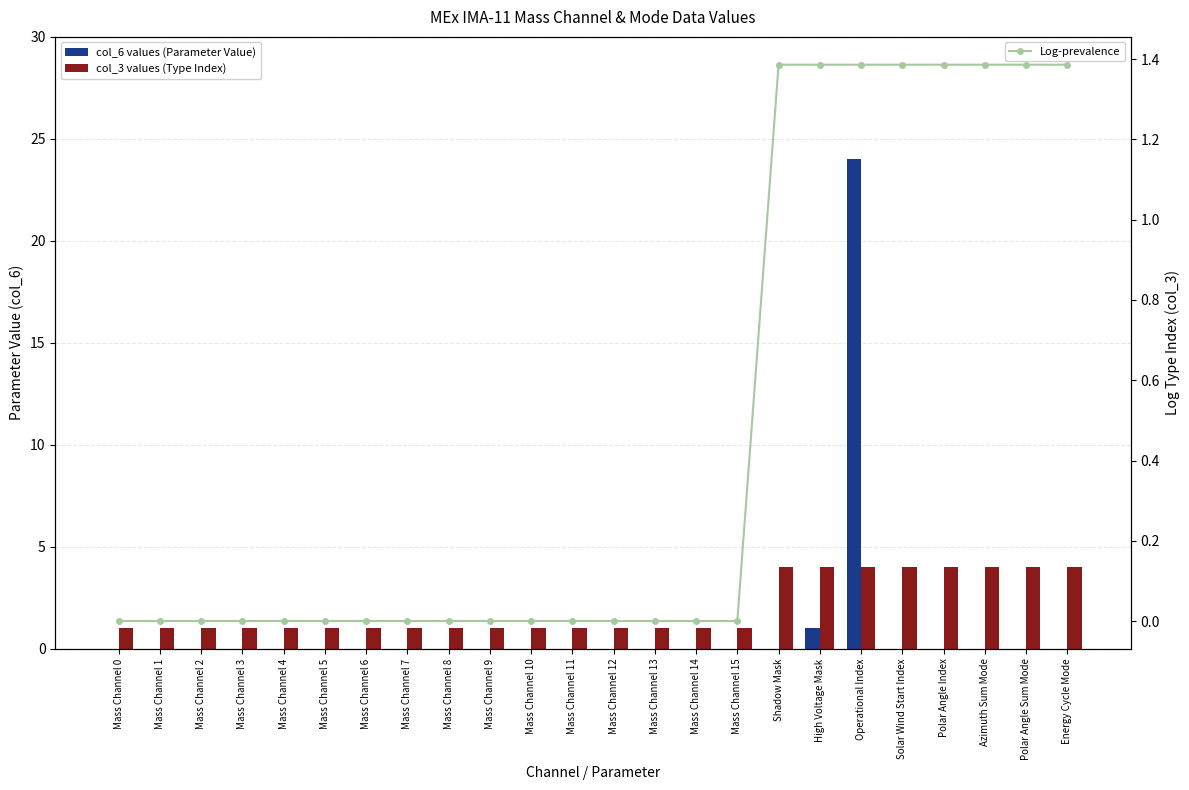

At how many categories does at least one series exceed 22?

1